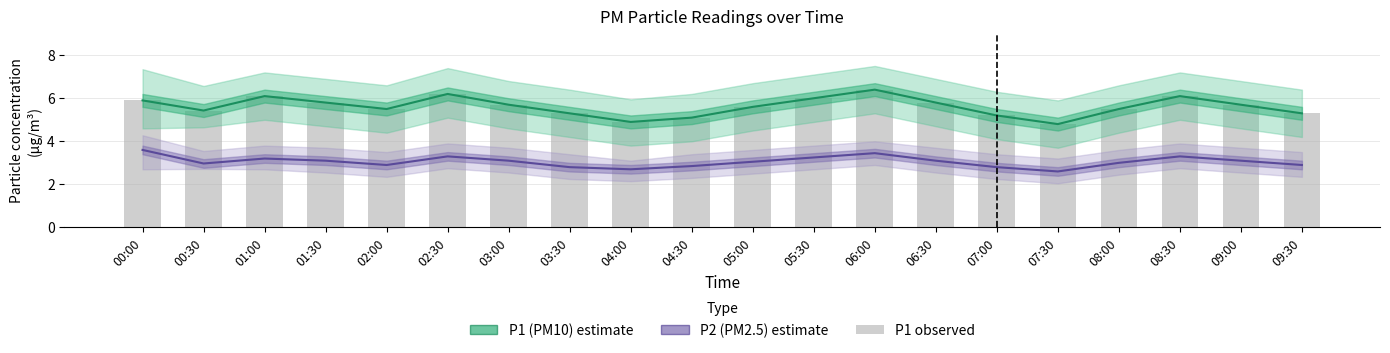

Does the chart contain any negative values?

No